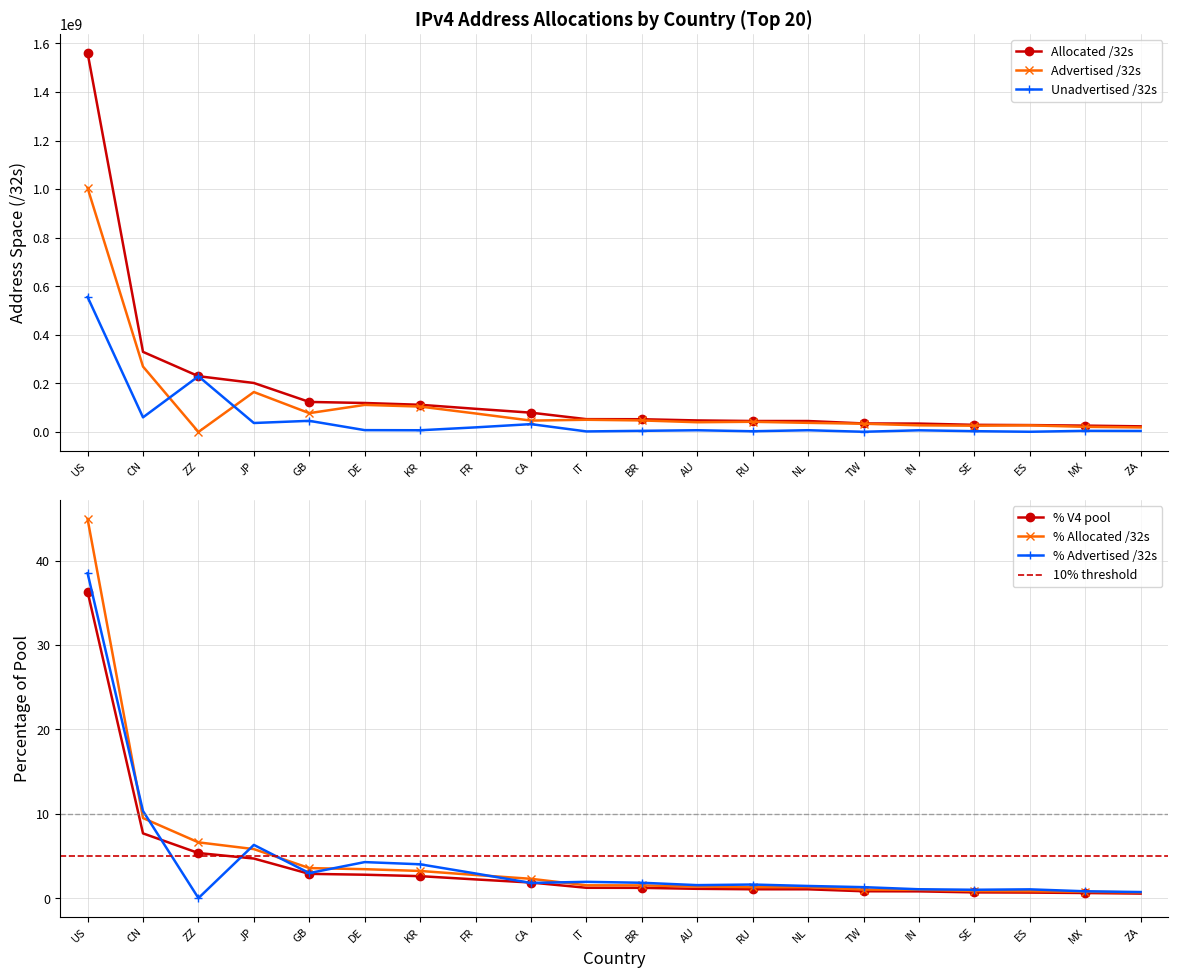

Does the chart have visible grid lines?

Yes